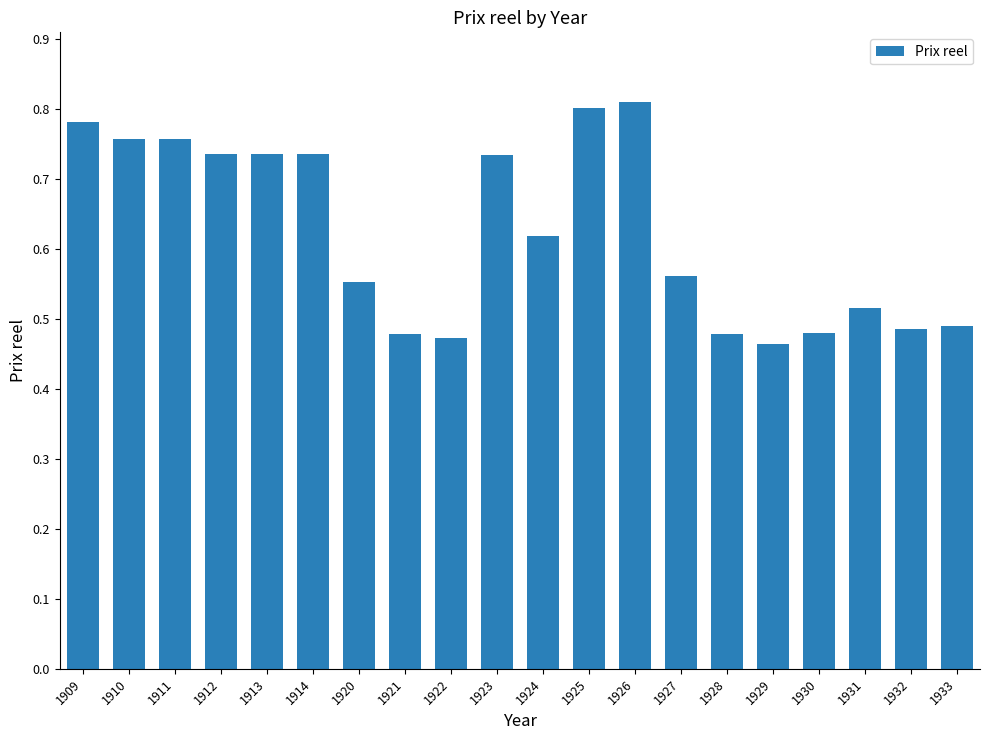

Does the chart contain any negative values?

No